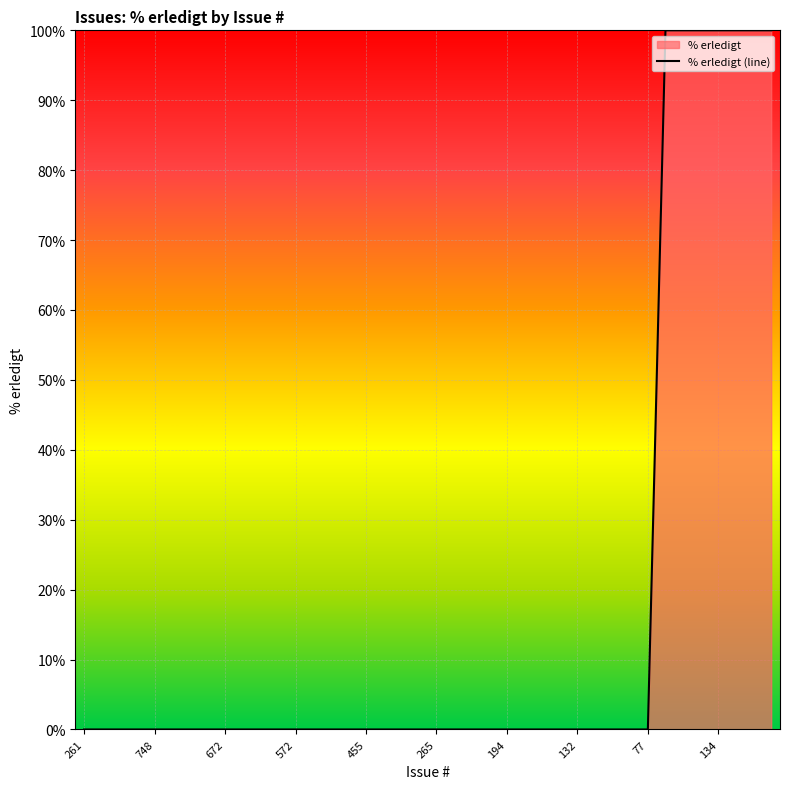

Reading left to right, extract all data points from this chart.

0	0	0	0	0	0	0	0	0	0	0	0	0	0	0	0	0	0	0	0	0	0	0	0	0	0	0	0	0	0	0	0	0	100	100	100	100	100	100	100